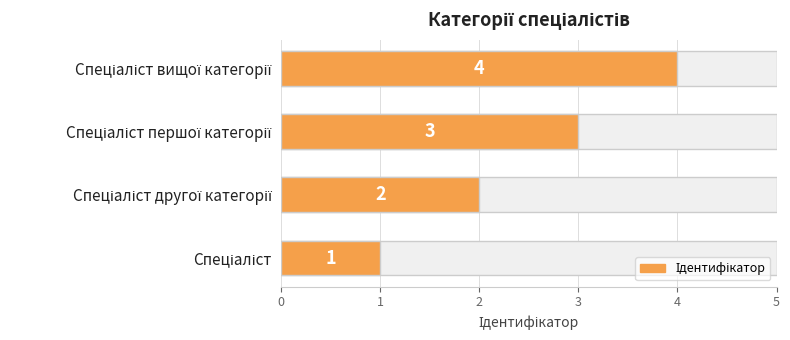

What is the value of the 3rd bar from the left?

3